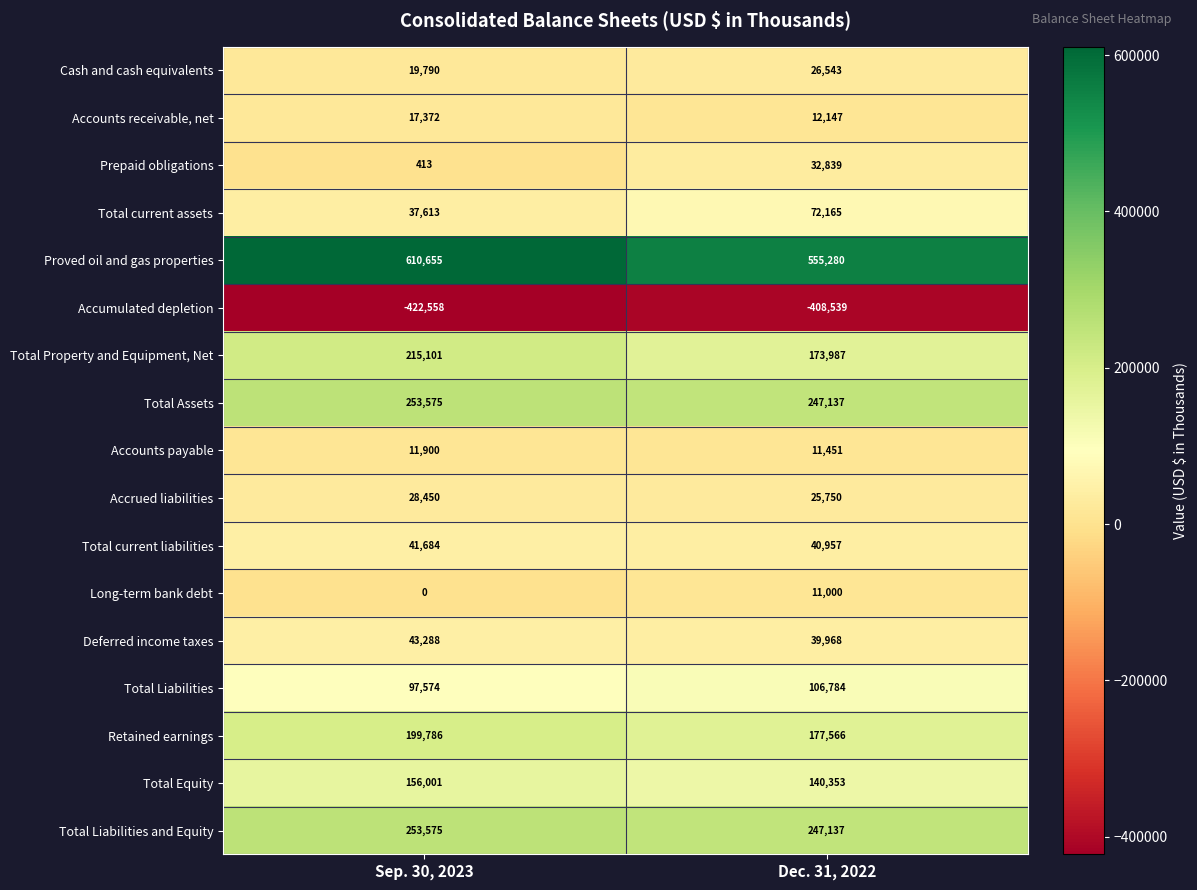

What is the spread (max minus min) of values at Sep. 30, 2023?

1033213